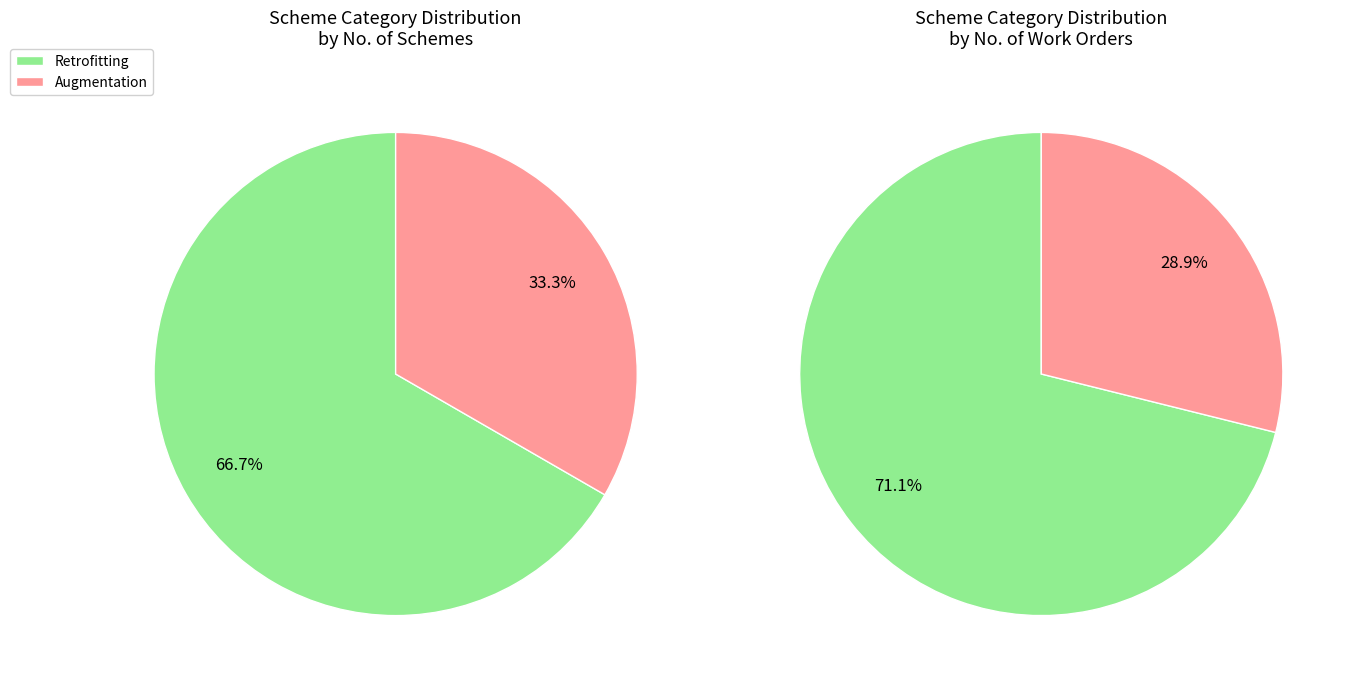

Between Augmentation and Retrofitting, which is larger?

Retrofitting